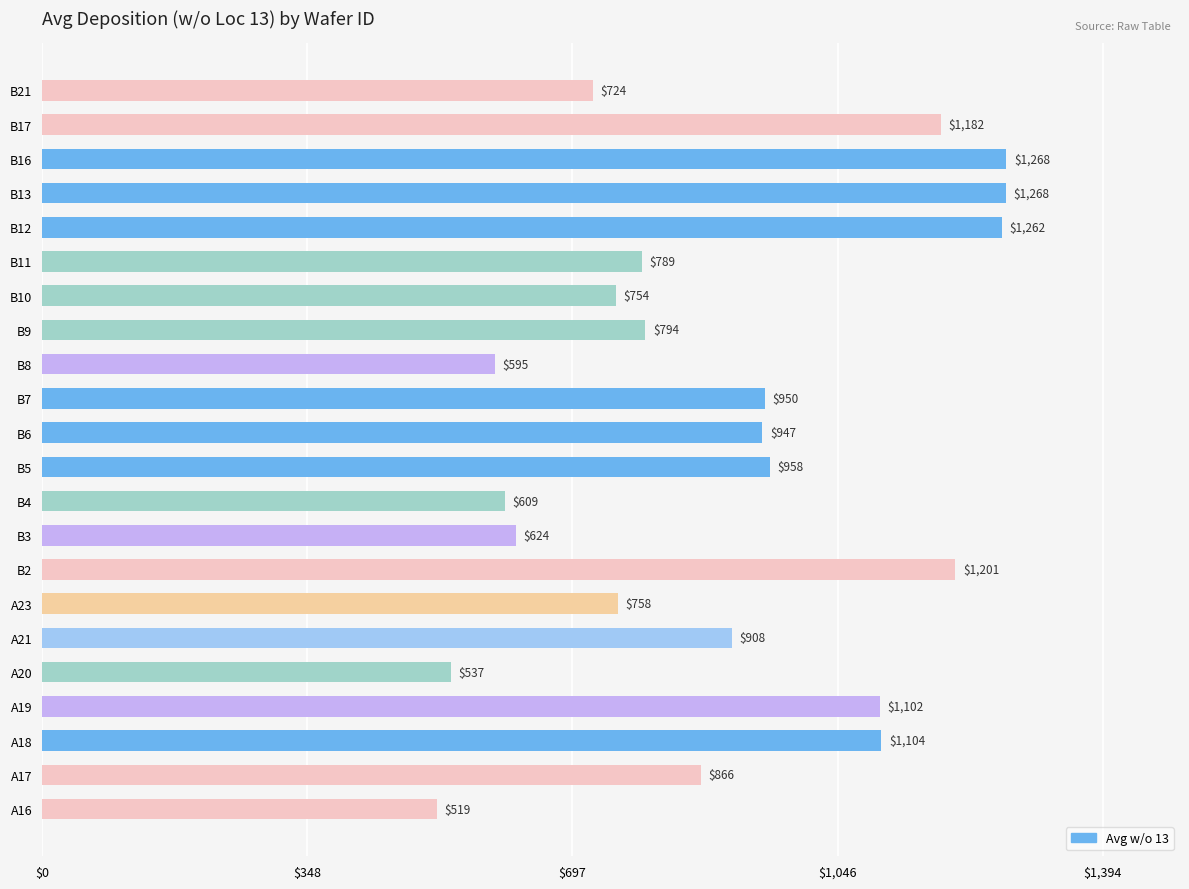

What is the maximum value shown in the chart?

1268.1